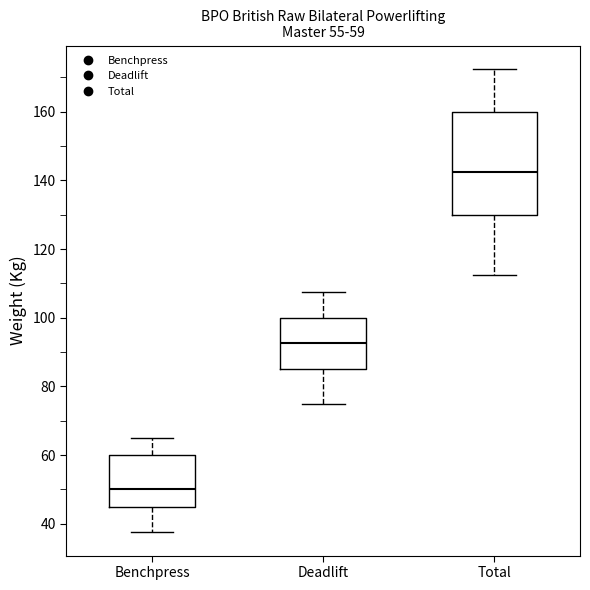

Which box's median line is the lowest?

Benchpress